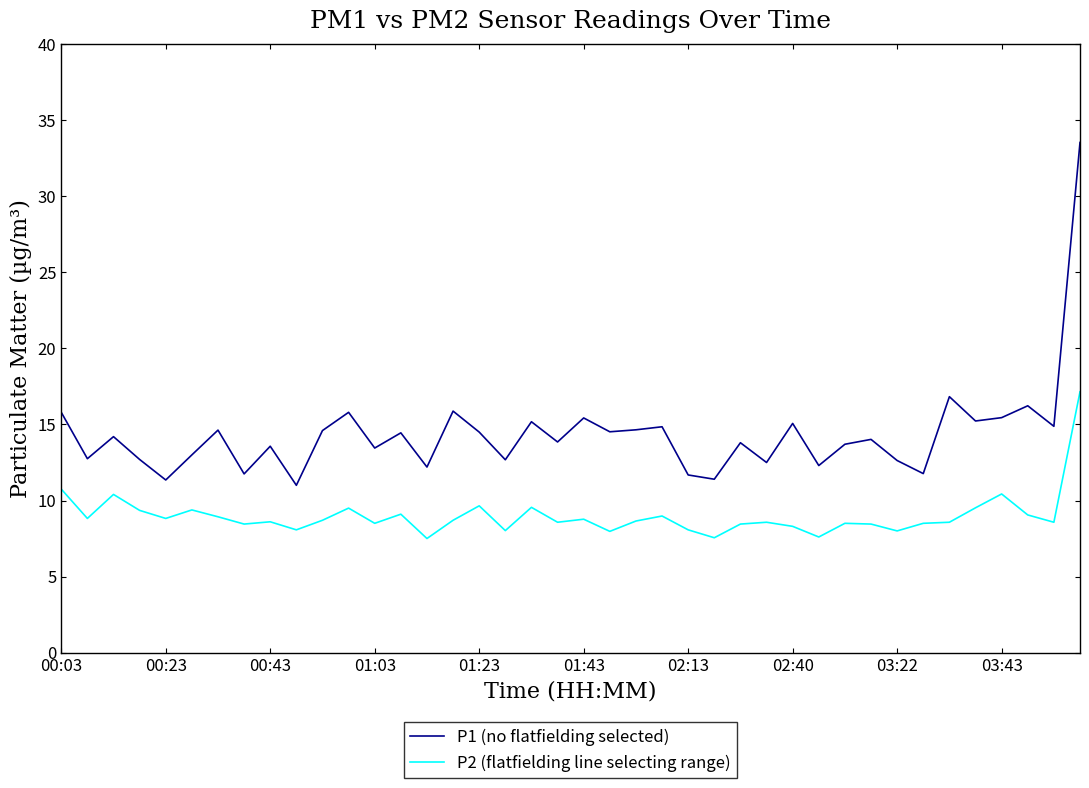

True or false: P1 (no flatfielding selected) and P2 (flatfielding line selecting range) intersect in this chart.

False